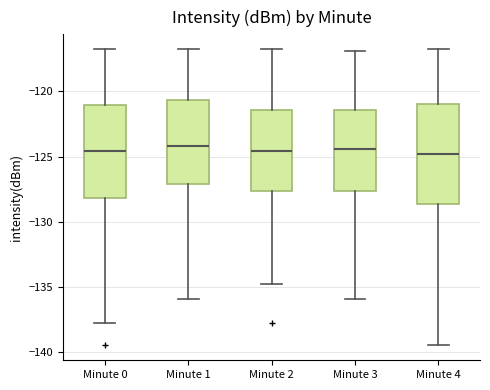

Where does the median line of the box for Minute 4 sit on the y-axis? The values are not printed on the chart, so give them approximately, as read against the axis.

-125.0